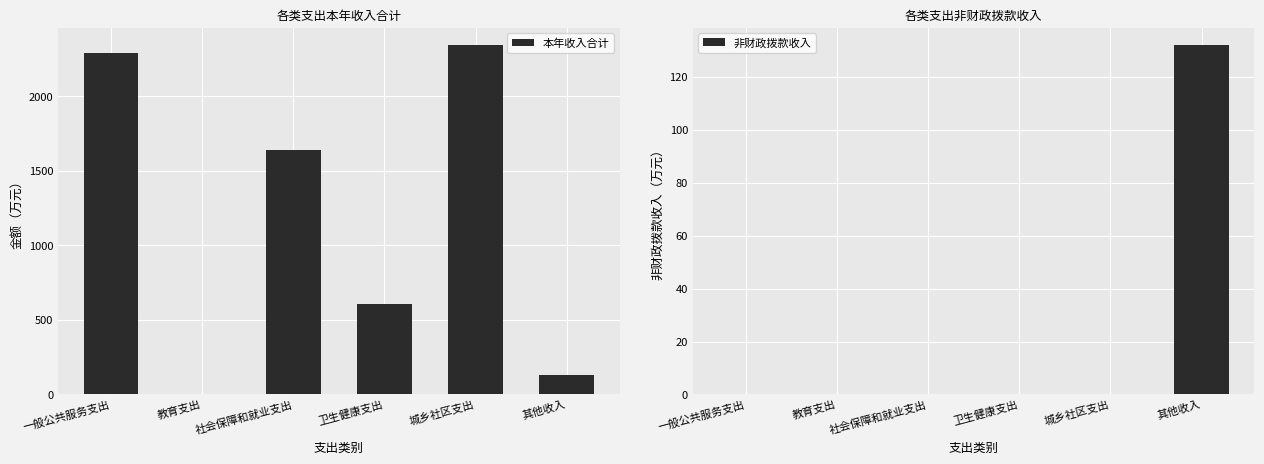

At which category is the sum across all series the highest?

城乡社区支出